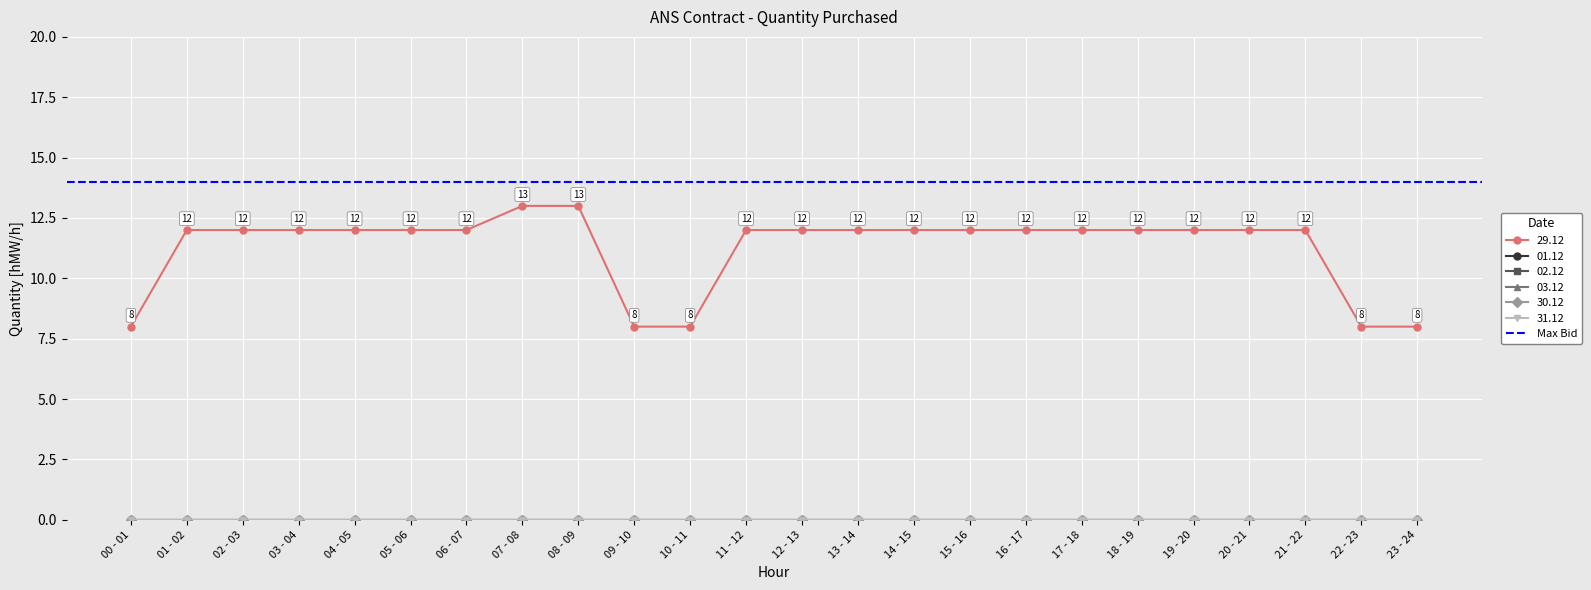

What is the value of the 29.12 point at the 18th from the left?

12